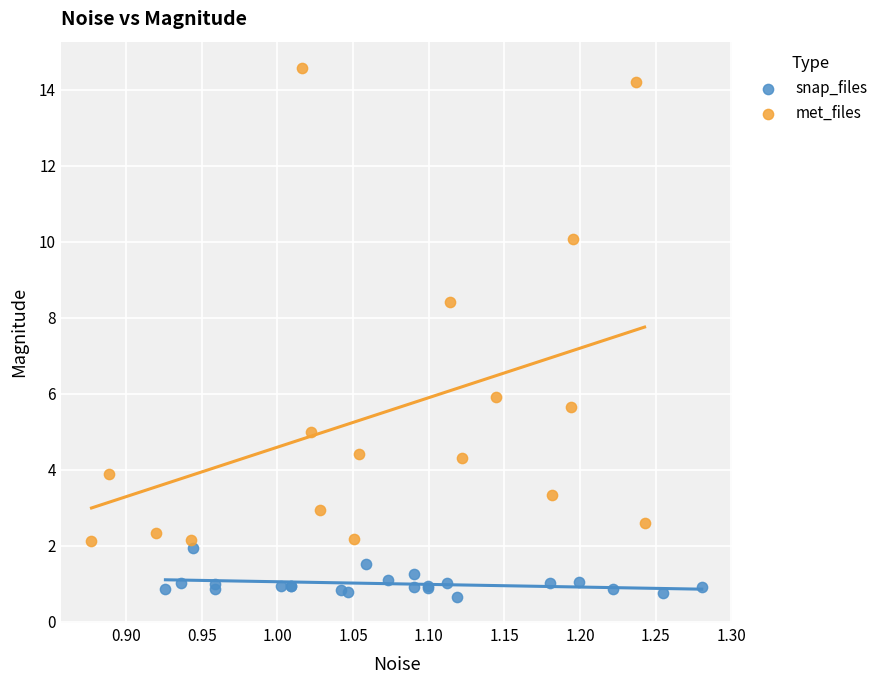

Which series reaches the minimum Y coordinate?

snap_files